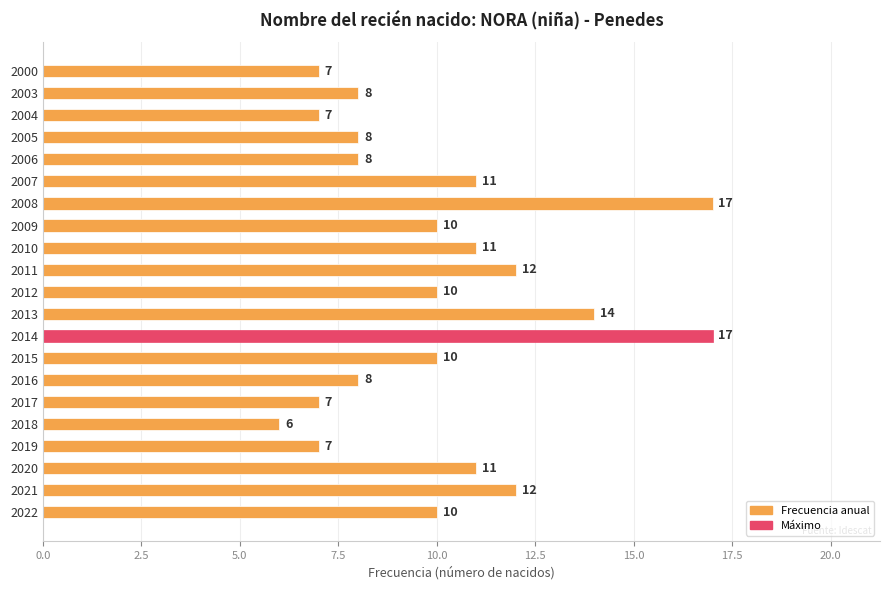

What is the maximum value shown in the chart?

17